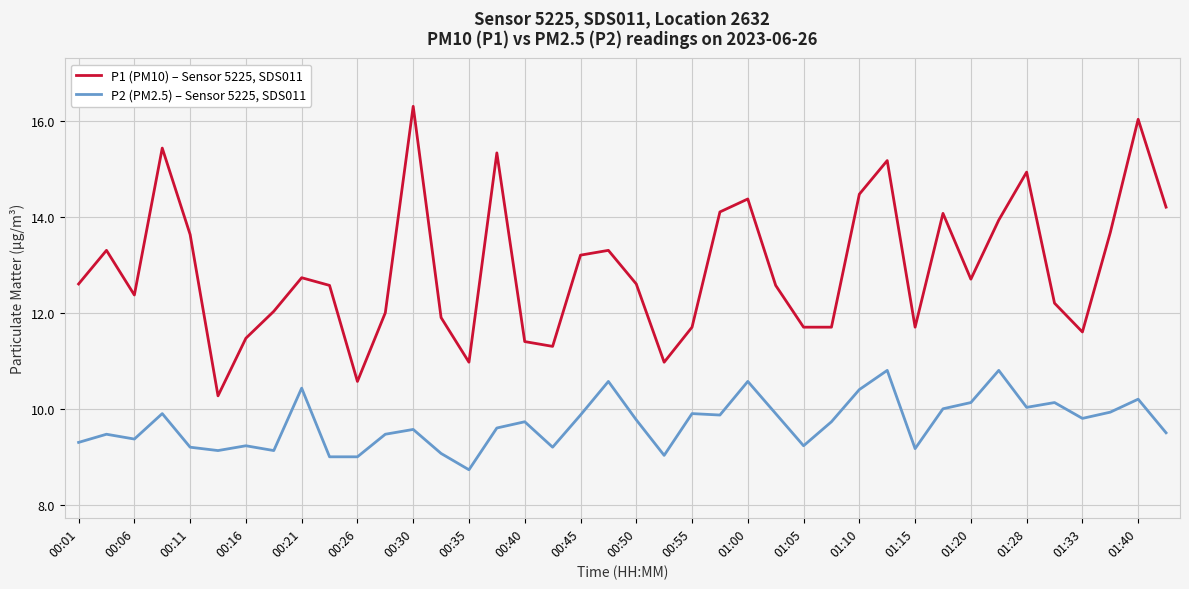

What is the lowest value of the P1 (PM10) – Sensor 5225, SDS011 series?

10.3